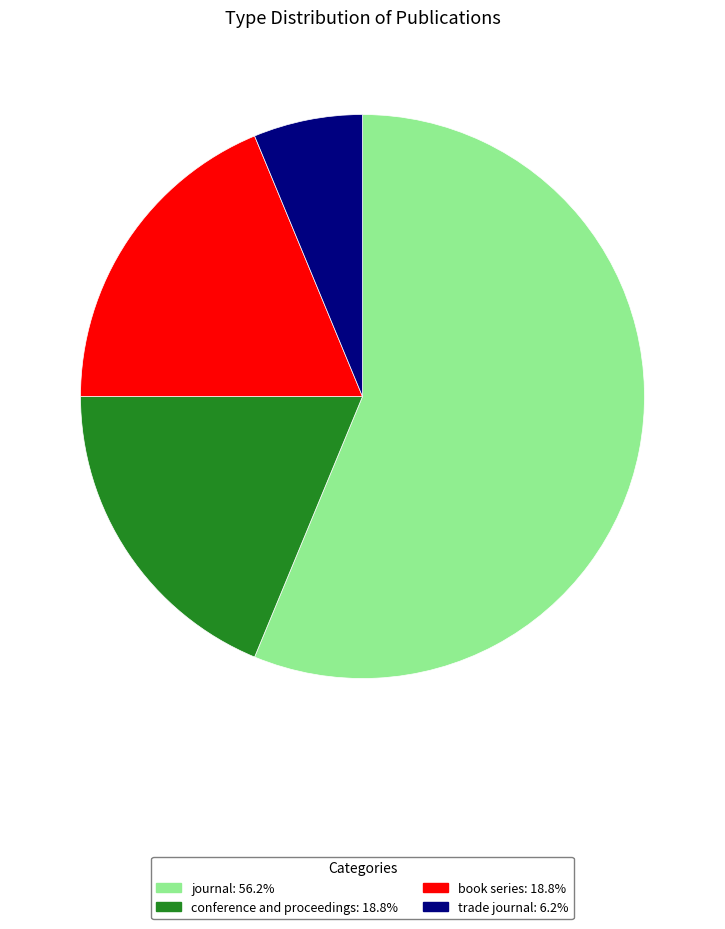

Is it true that trade journal is 13% of the pie?

False